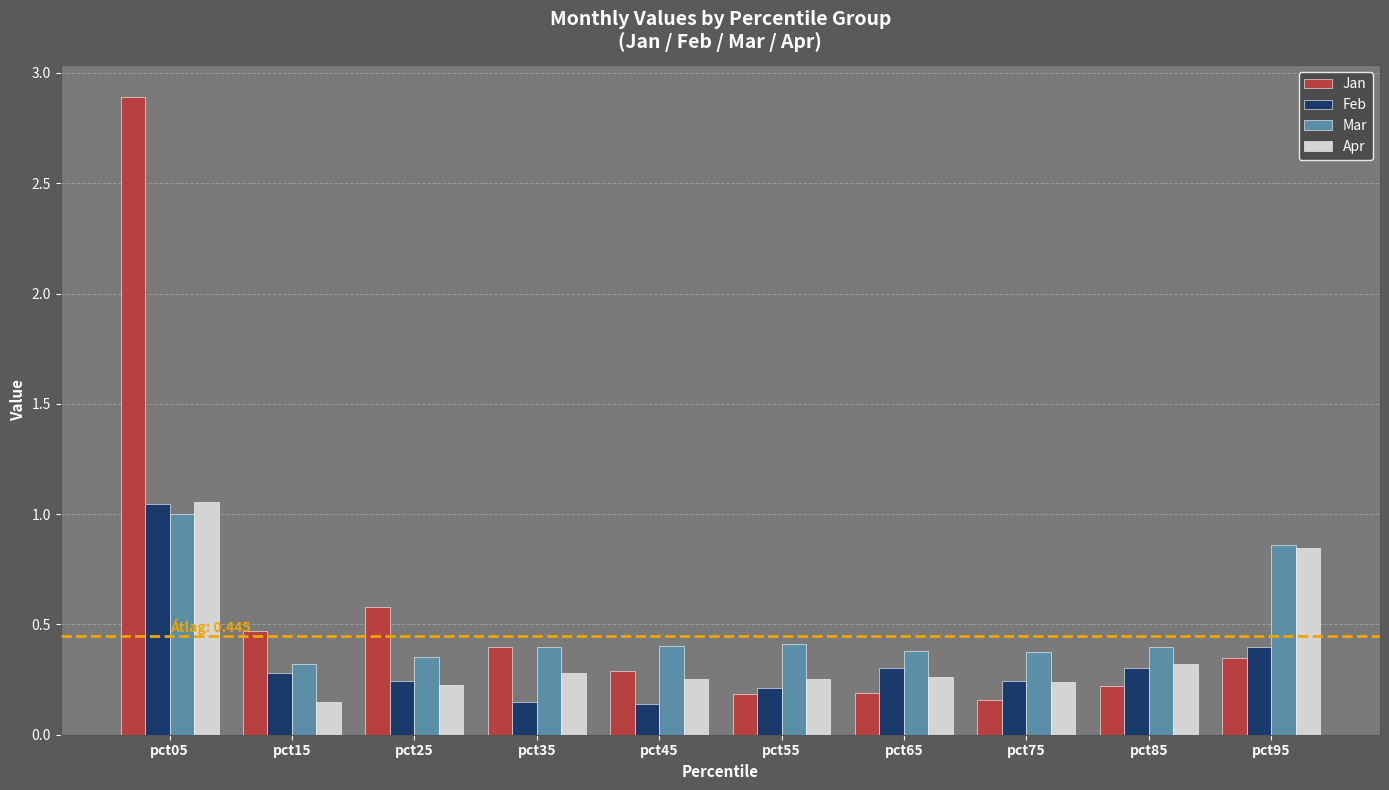

Is the value of Jan at pct75 greater than the value of Feb at pct65?

No